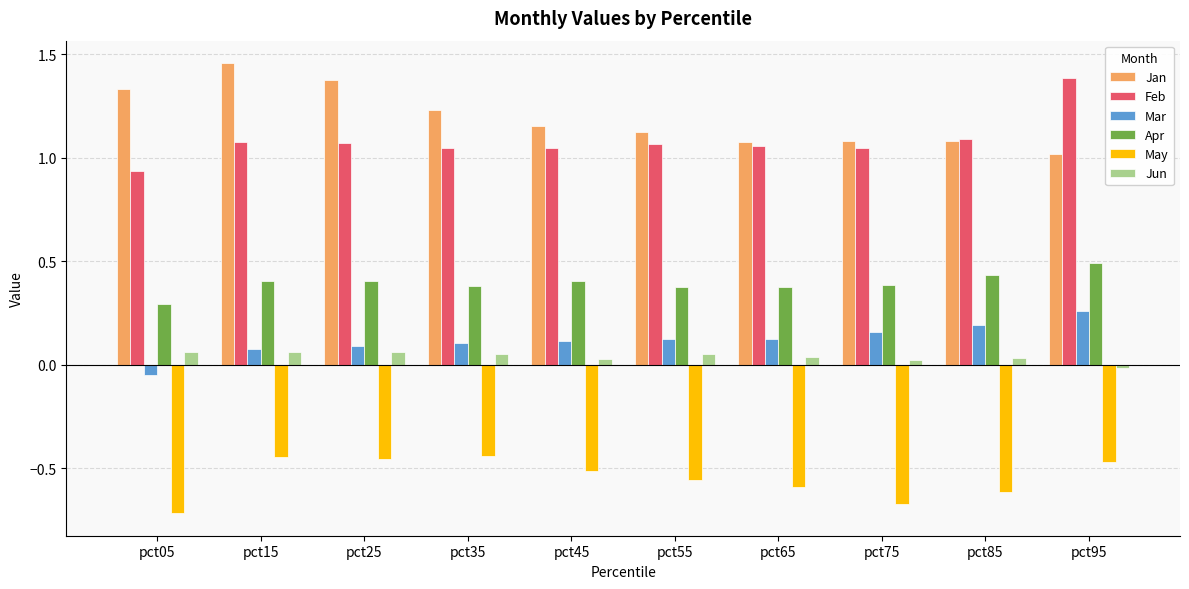

How many values in Mar are below zero?

1